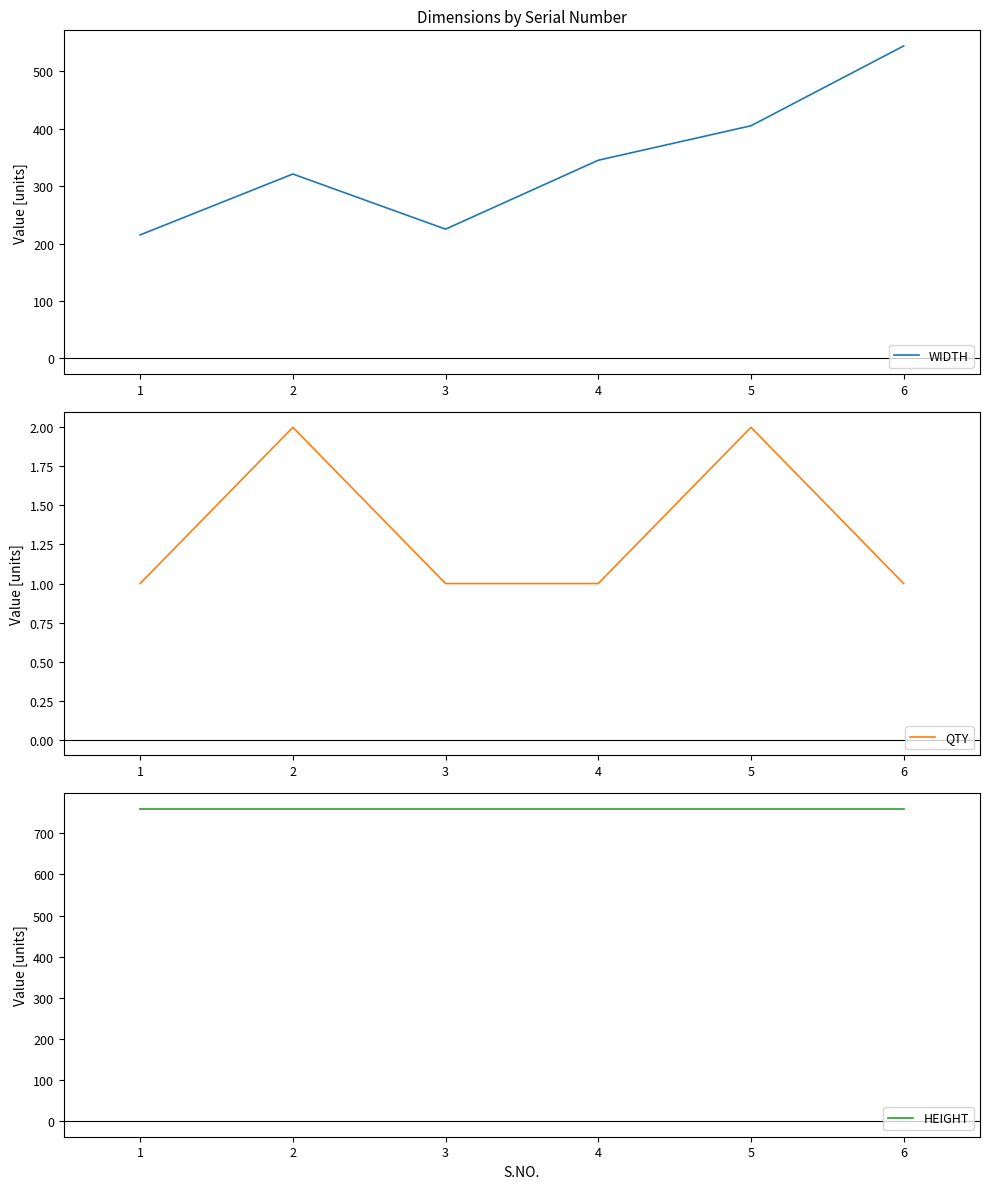

What is the highest value of the WIDTH series?

544